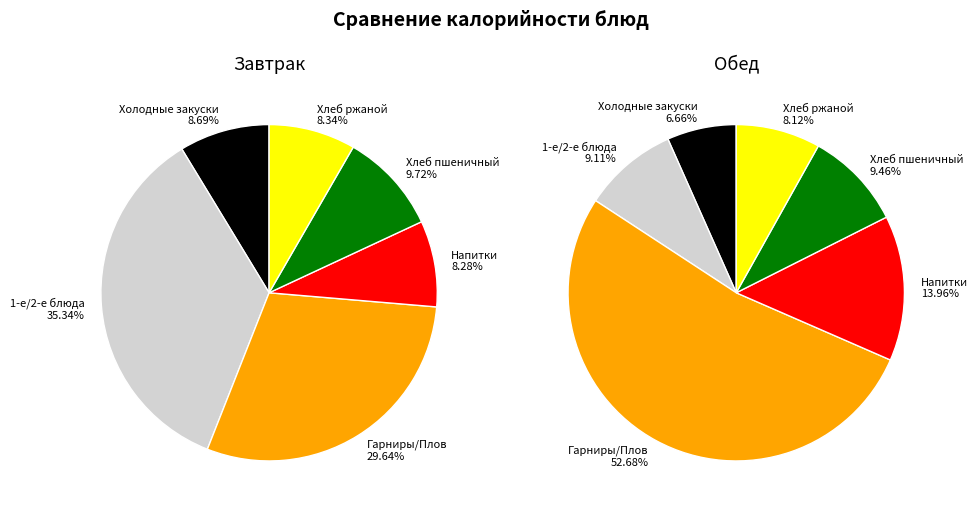

Between Холодные закуски and Хлеб пшеничный, which is larger?

Хлеб пшеничный